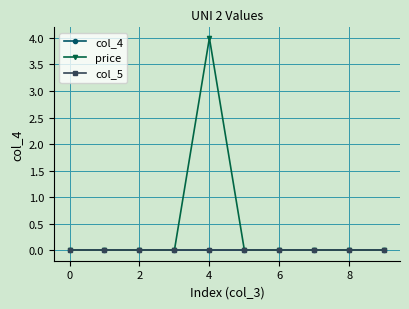

Does the chart have visible grid lines?

Yes